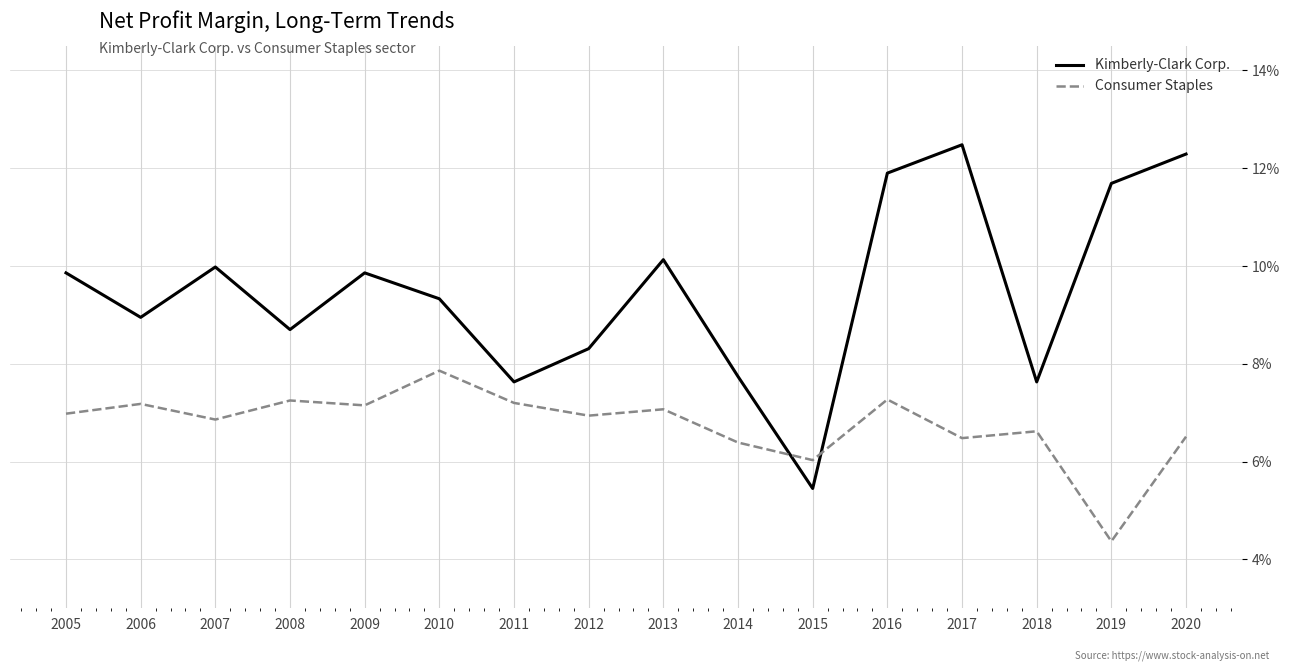

Which series has the largest total across all categories?

Kimberly-Clark Corp.